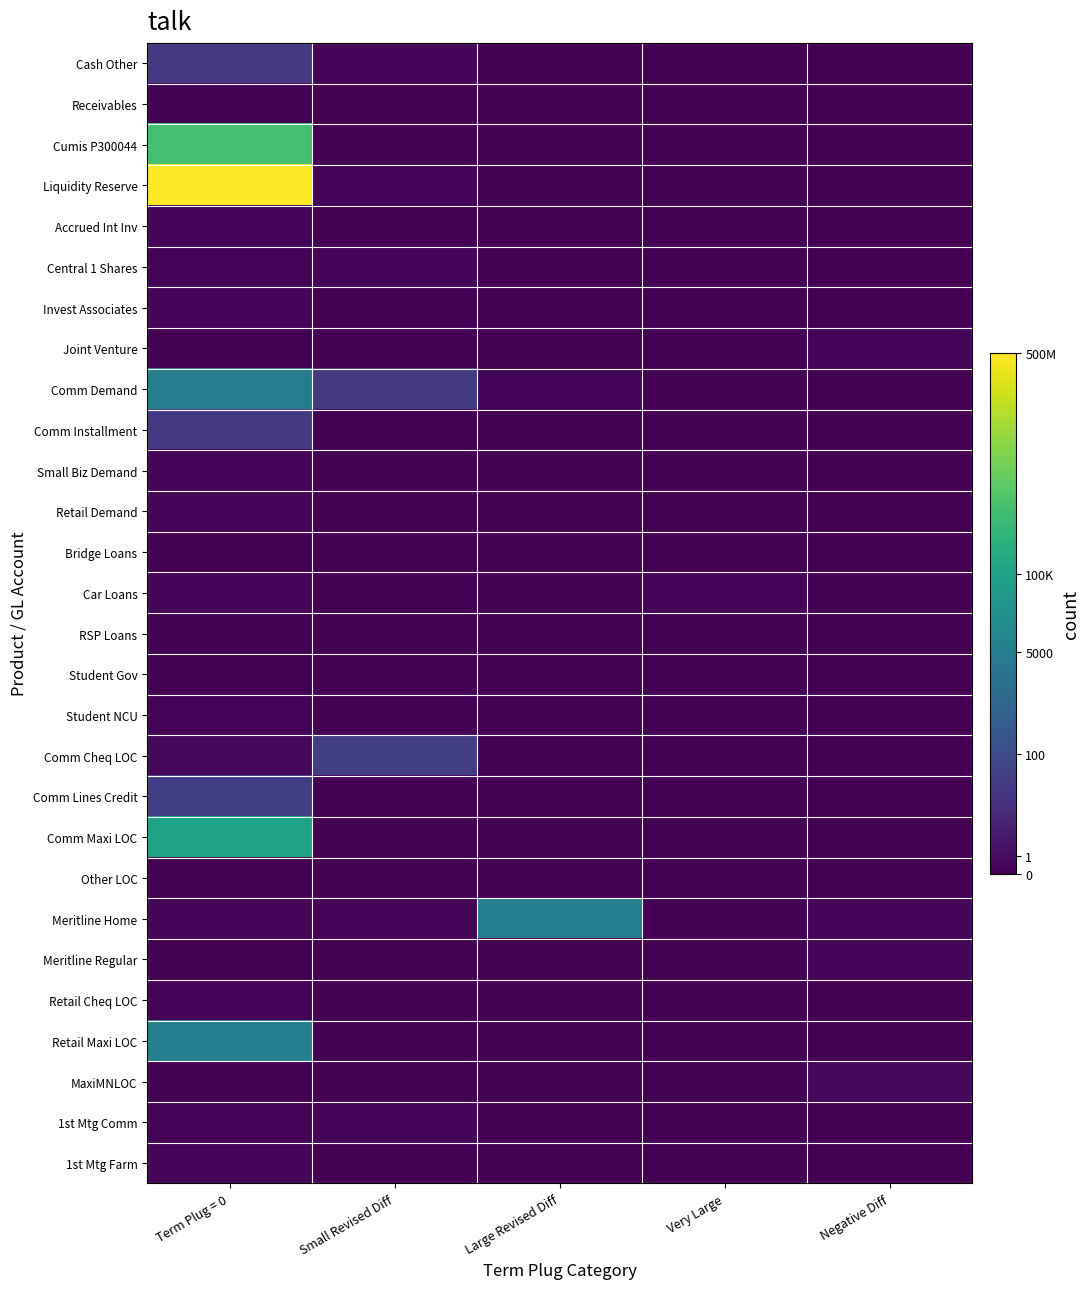

Reading right to left, extract all data points from this chart.

Cash Other: Negative Diff=0.0	Very Large=0.0	Large Revised Diff=0.0	Small Revised Diff=0.4	Term Plug = 0=3.4
Receivables: Negative Diff=0.0	Very Large=0.0	Large Revised Diff=0.0	Small Revised Diff=0.0	Term Plug = 0=0.1
Cumis P300044: Negative Diff=0.0	Very Large=0.0	Large Revised Diff=0.0	Small Revised Diff=0.0	Term Plug = 0=14.0
Liquidity Reserve: Negative Diff=0.0	Very Large=0.0	Large Revised Diff=0.0	Small Revised Diff=0.4	Term Plug = 0=20.0
Accrued Int Inv: Negative Diff=0.0	Very Large=0.0	Large Revised Diff=0.0	Small Revised Diff=0.0	Term Plug = 0=0.4
Central 1 Shares: Negative Diff=0.0	Very Large=0.0	Large Revised Diff=0.0	Small Revised Diff=0.3	Term Plug = 0=0.2
Invest Associates: Negative Diff=0.0	Very Large=0.0	Large Revised Diff=0.0	Small Revised Diff=0.0	Term Plug = 0=0.4
Joint Venture: Negative Diff=0.4	Very Large=0.0	Large Revised Diff=0.0	Small Revised Diff=0.0	Term Plug = 0=0.0
Comm Demand: Negative Diff=0.0	Very Large=0.0	Large Revised Diff=0.3	Small Revised Diff=3.4	Term Plug = 0=8.4
Comm Installment: Negative Diff=0.0	Very Large=0.0	Large Revised Diff=0.0	Small Revised Diff=0.0	Term Plug = 0=3.4
Small Biz Demand: Negative Diff=0.0	Very Large=0.0	Large Revised Diff=0.0	Small Revised Diff=0.0	Term Plug = 0=0.3
Retail Demand: Negative Diff=0.1	Very Large=0.0	Large Revised Diff=0.0	Small Revised Diff=0.0	Term Plug = 0=0.3
Bridge Loans: Negative Diff=0.0	Very Large=0.0	Large Revised Diff=0.0	Small Revised Diff=0.0	Term Plug = 0=0.0
Car Loans: Negative Diff=0.0	Very Large=0.2	Large Revised Diff=0.0	Small Revised Diff=0.1	Term Plug = 0=0.4
RSP Loans: Negative Diff=0.0	Very Large=0.0	Large Revised Diff=0.0	Small Revised Diff=0.0	Term Plug = 0=0.1
Student Gov: Negative Diff=0.0	Very Large=0.0	Large Revised Diff=0.0	Small Revised Diff=0.0	Term Plug = 0=0.0
Student NCU: Negative Diff=0.0	Very Large=0.0	Large Revised Diff=0.0	Small Revised Diff=0.0	Term Plug = 0=0.2
Comm Cheq LOC: Negative Diff=0.0	Very Large=0.0	Large Revised Diff=0.0	Small Revised Diff=3.7	Term Plug = 0=0.4
Comm Lines Credit: Negative Diff=0.0	Very Large=0.0	Large Revised Diff=0.0	Small Revised Diff=0.0	Term Plug = 0=3.7
Comm Maxi LOC: Negative Diff=0.0	Very Large=0.0	Large Revised Diff=0.0	Small Revised Diff=0.0	Term Plug = 0=11.6
Other LOC: Negative Diff=0.0	Very Large=0.0	Large Revised Diff=0.0	Small Revised Diff=0.0	Term Plug = 0=0.0
Meritline Home: Negative Diff=0.2	Very Large=0.0	Large Revised Diff=8.6	Small Revised Diff=0.2	Term Plug = 0=0.3
Meritline Regular: Negative Diff=0.2	Very Large=0.0	Large Revised Diff=0.0	Small Revised Diff=0.0	Term Plug = 0=0.0
Retail Cheq LOC: Negative Diff=0.0	Very Large=0.0	Large Revised Diff=0.0	Small Revised Diff=0.0	Term Plug = 0=0.2
Retail Maxi LOC: Negative Diff=0.0	Very Large=0.0	Large Revised Diff=0.0	Small Revised Diff=0.0	Term Plug = 0=8.6
MaxiMNLOC: Negative Diff=0.4	Very Large=0.0	Large Revised Diff=0.0	Small Revised Diff=0.0	Term Plug = 0=0.0
1st Mtg Comm: Negative Diff=0.0	Very Large=0.0	Large Revised Diff=0.0	Small Revised Diff=0.3	Term Plug = 0=0.2
1st Mtg Farm: Negative Diff=0.0	Very Large=0.0	Large Revised Diff=0.0	Small Revised Diff=0.0	Term Plug = 0=0.3